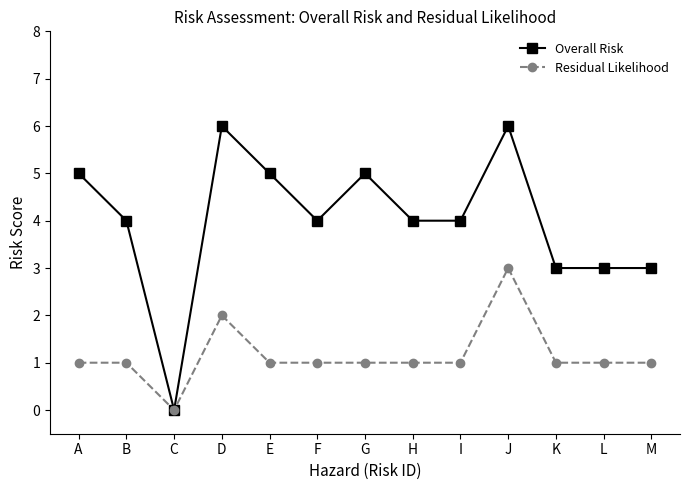

At which category does Overall Risk reach its first local peak?

D